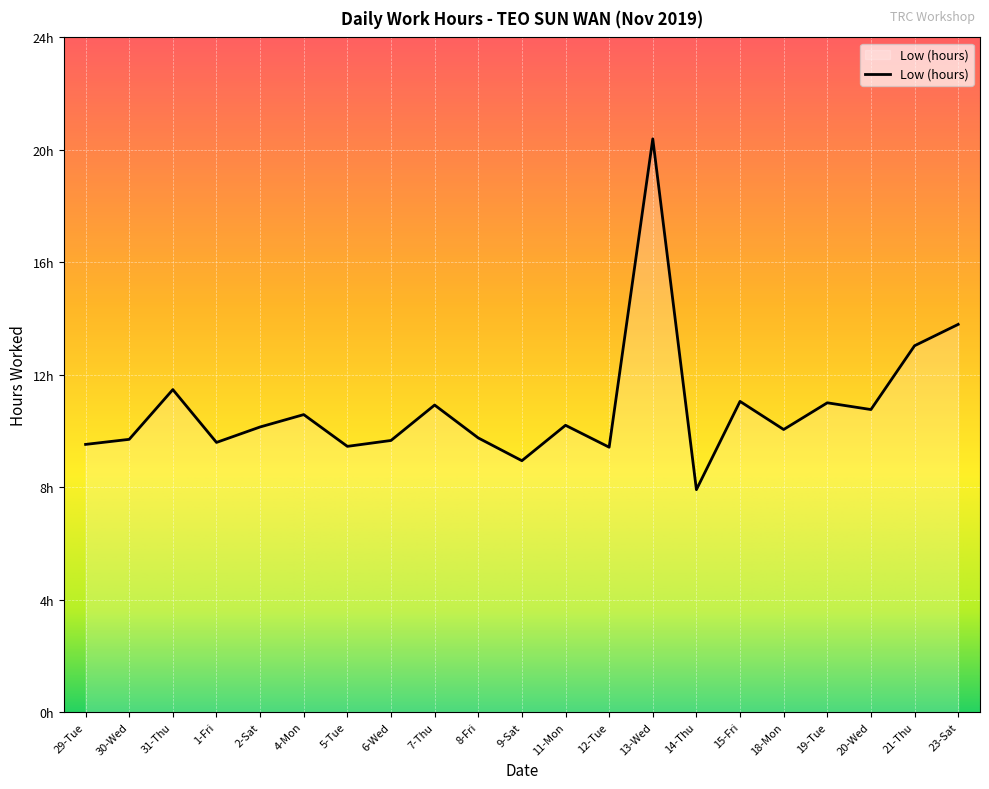

Does the chart have visible grid lines?

Yes